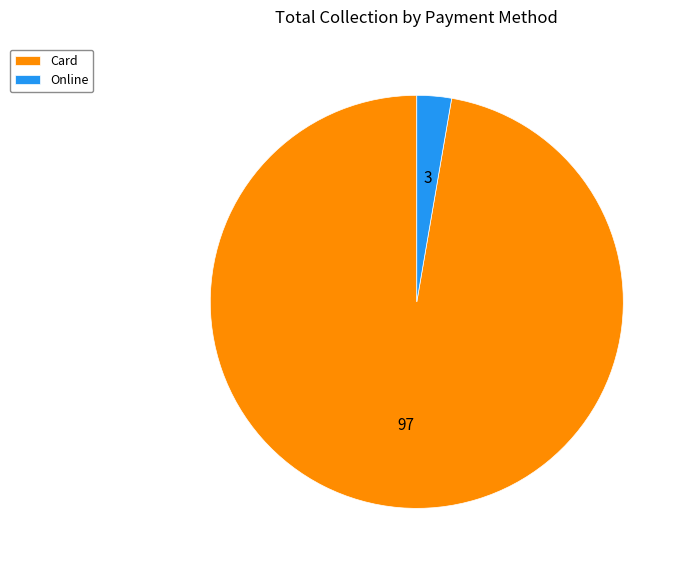

Is there any slice that represents more than half of the pie?

Yes